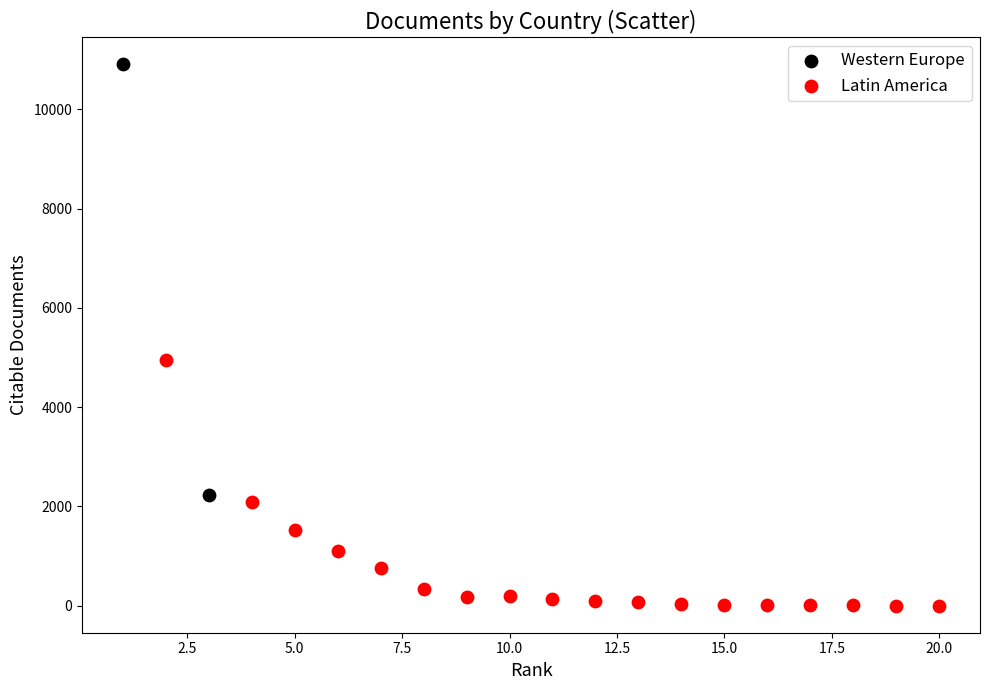

What are all the series names shown in the legend?

Western Europe, Latin America